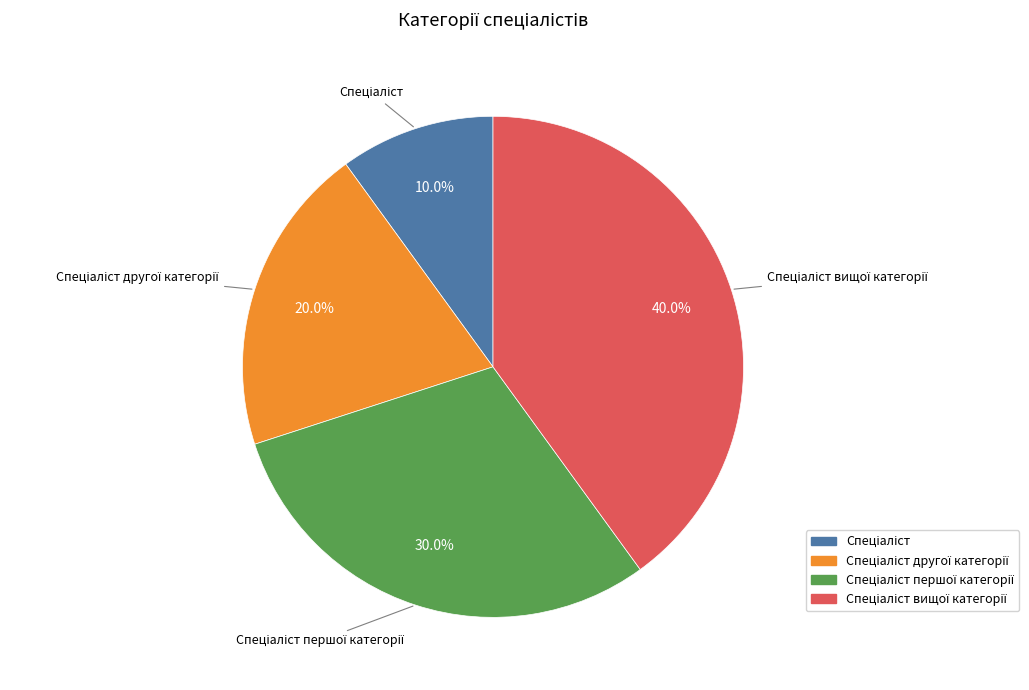

Is there any slice that represents more than half of the pie?

No